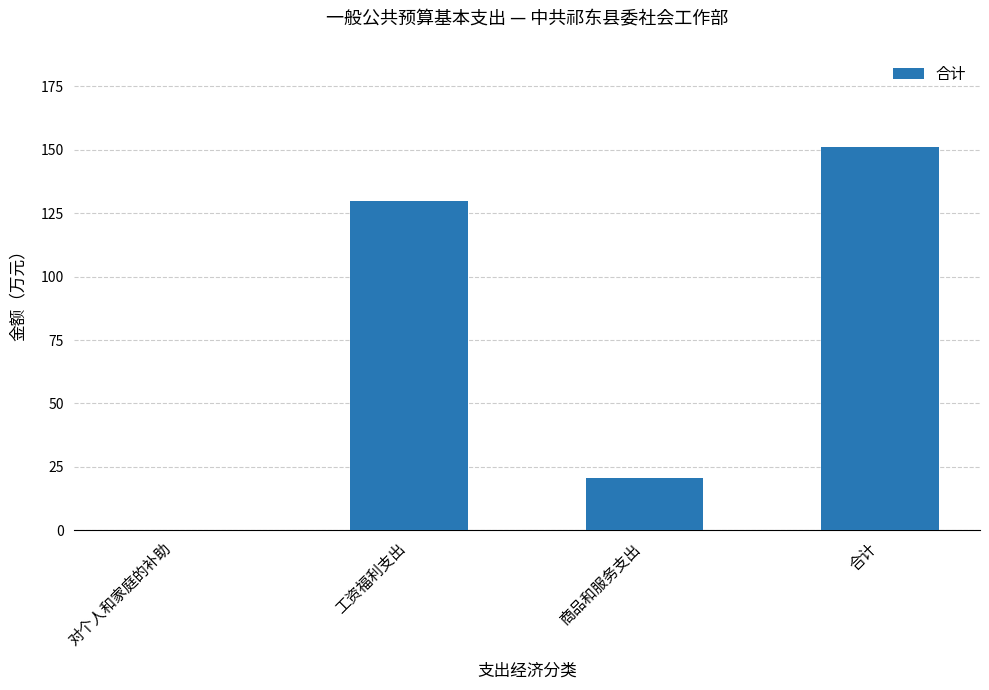

At which category does the chart reach its peak across all series?

合计